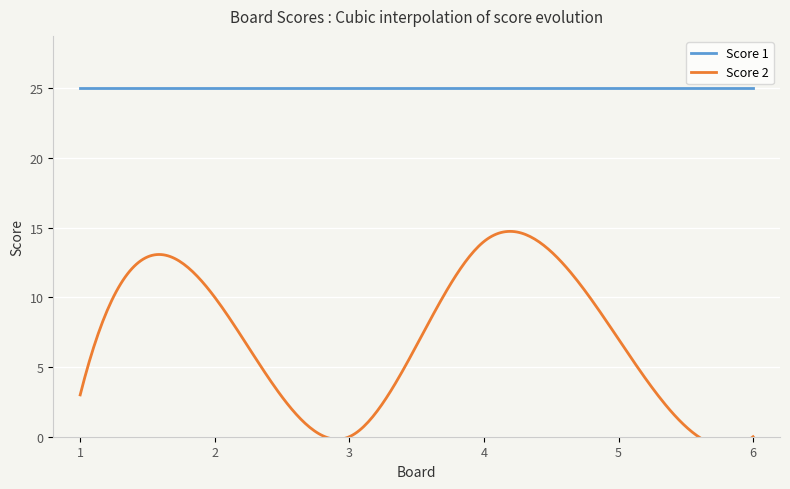

At which category is the sum across all series the highest?

4